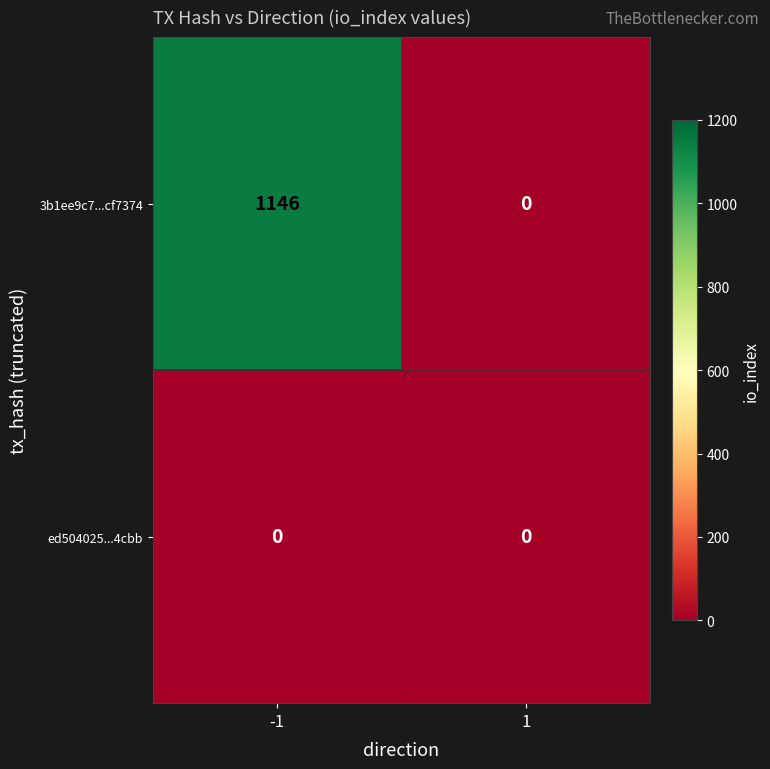

The 3b1ee9c7...cf7374 series shows 0 at 1. True or false?

True